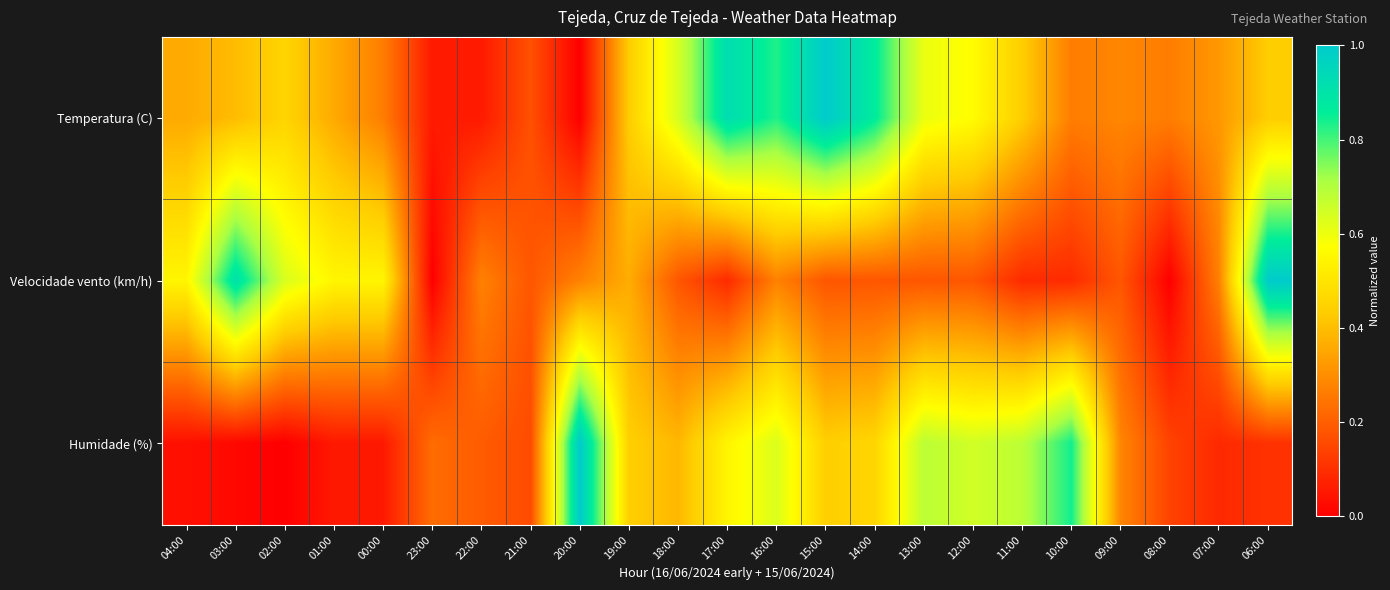

Reading left to right, extract all data points from this chart.

Temperatura (C): 04:00=0.4	03:00=0.4	02:00=0.5	01:00=0.4	00:00=0.3	23:00=0.1	22:00=0.1	21:00=0.2	20:00=0.0	19:00=0.4	18:00=0.6	17:00=0.9	16:00=0.8	15:00=1.0	14:00=0.9	13:00=0.6	12:00=0.6	11:00=0.4	10:00=0.3	09:00=0.3	08:00=0.3	07:00=0.3	06:00=0.4
Velocidade vento (km/h): 04:00=0.5	03:00=0.9	02:00=0.6	01:00=0.5	00:00=0.5	23:00=0.0	22:00=0.3	21:00=0.2	20:00=0.3	19:00=0.4	18:00=0.2	17:00=0.1	16:00=0.3	15:00=0.2	14:00=0.2	13:00=0.2	12:00=0.2	11:00=0.1	10:00=0.1	09:00=0.2	08:00=0.0	07:00=0.3	06:00=1.0
Humidade (%): 04:00=0.0	03:00=0.0	02:00=0.0	01:00=0.1	00:00=0.1	23:00=0.2	22:00=0.2	21:00=0.2	20:00=1.0	19:00=0.4	18:00=0.4	17:00=0.5	16:00=0.6	15:00=0.4	14:00=0.5	13:00=0.7	12:00=0.6	11:00=0.7	10:00=0.8	09:00=0.3	08:00=0.1	07:00=0.1	06:00=0.1